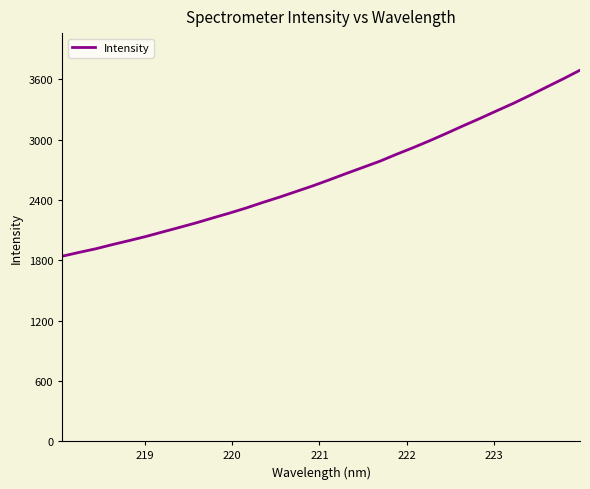

What is the difference between the maximum and minimum values?

1850.0